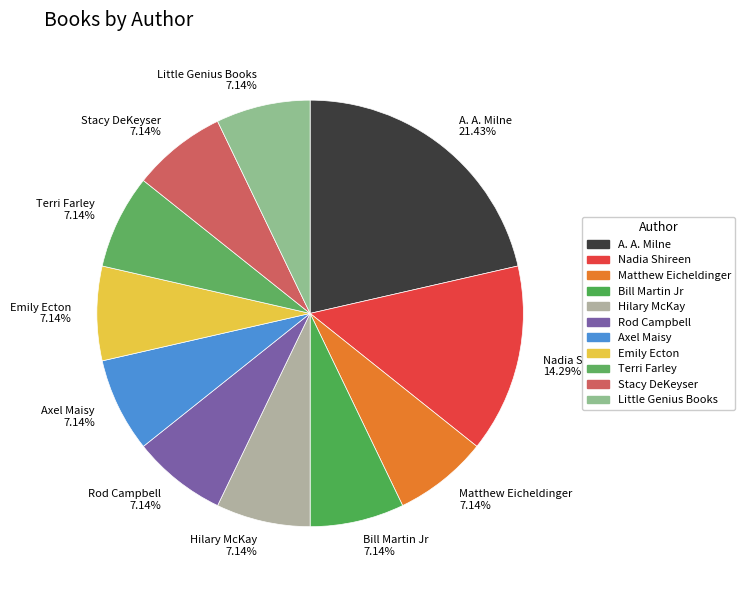

Is the sum of Rod Campbell and Terri Farley greater than half?

No